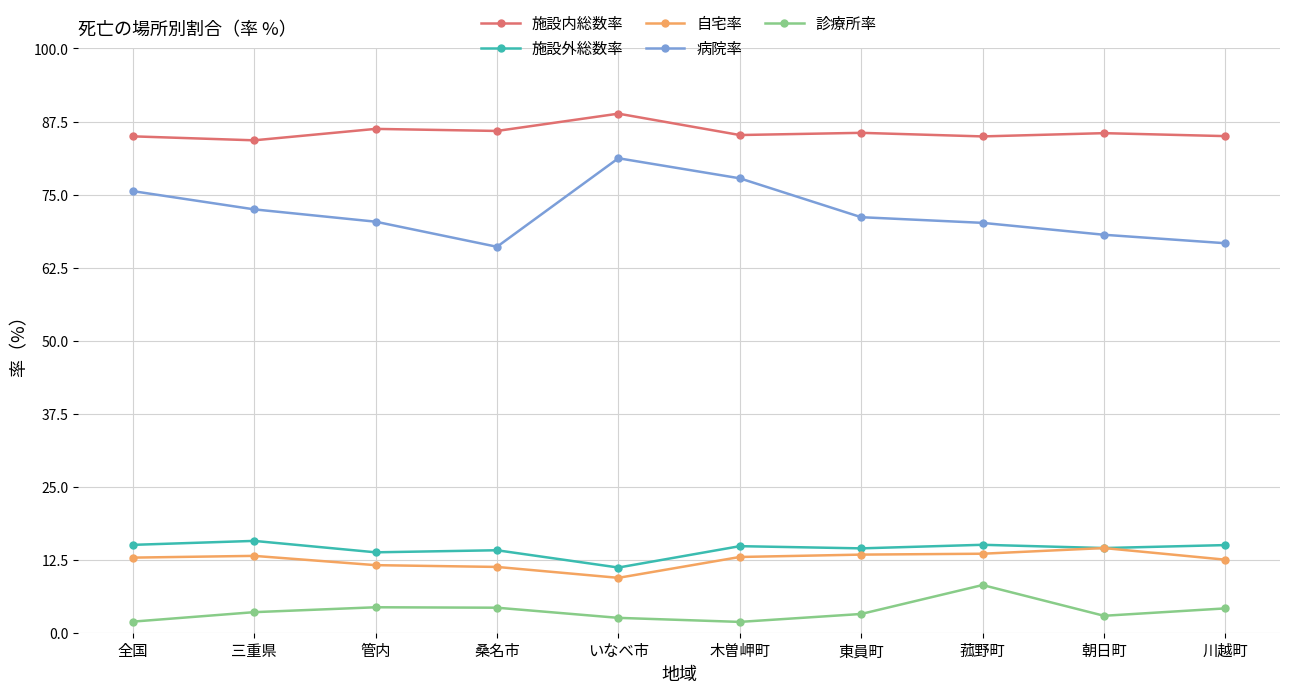

What is the difference between the second highest and second lowest values in the 施設外総数率 series?

1.3